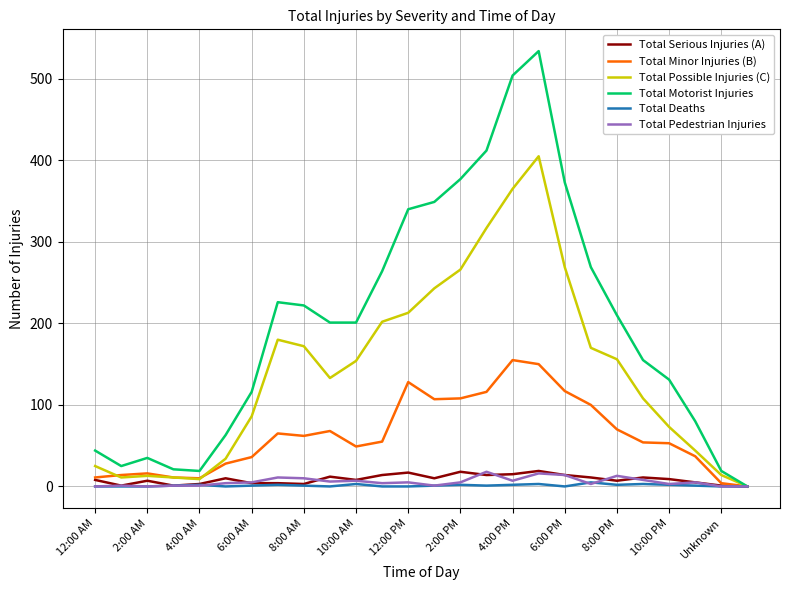

What is the average value of the Total Possible Injuries (C) series?

141